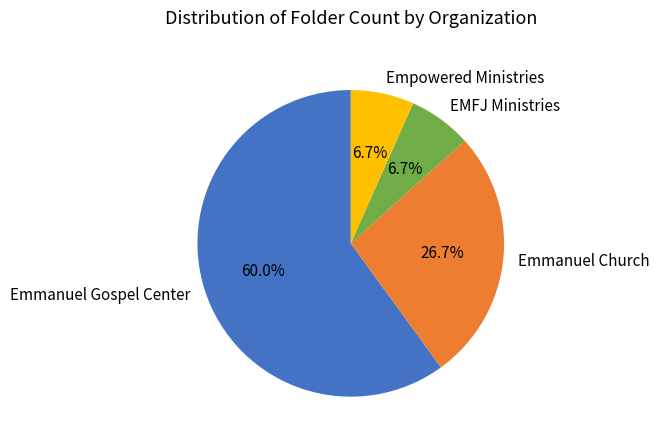

How many segments does this pie chart have?

4